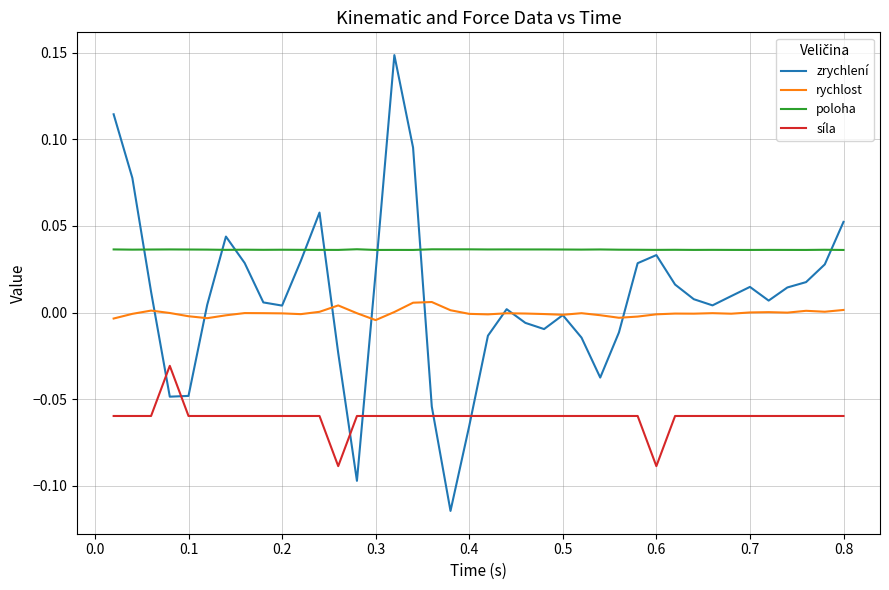

True or false: rychlost has more than 0 interior local peaks.

True